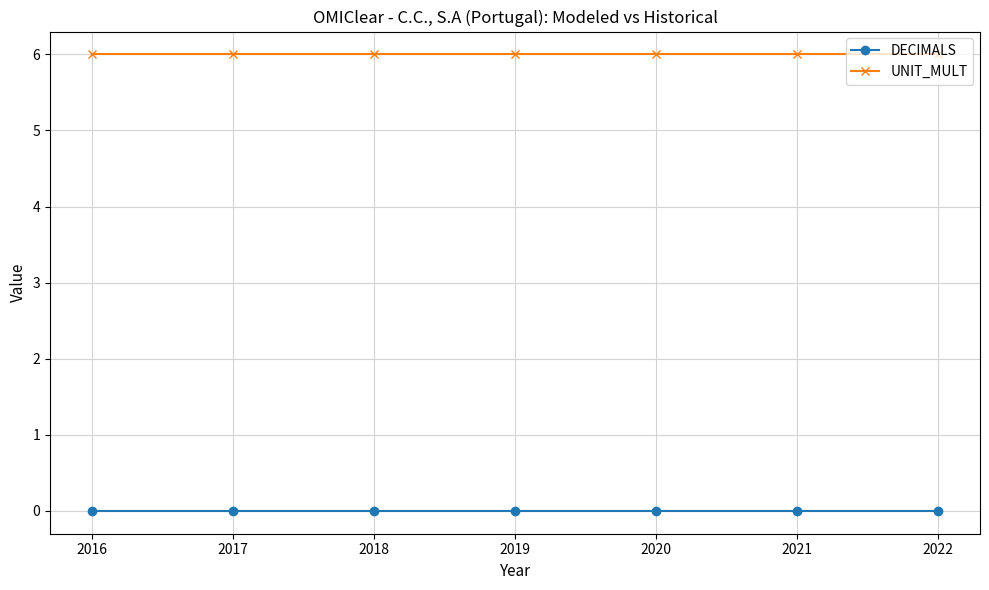

Reading left to right, extract all data points from this chart.

DECIMALS: 0	0	0	0	0	0	0
UNIT_MULT: 6	6	6	6	6	6	6